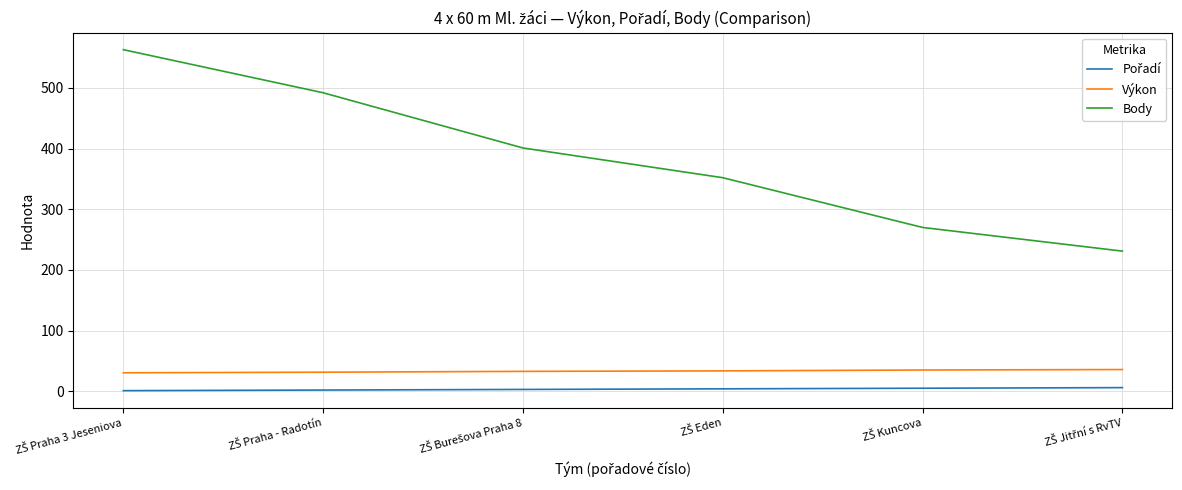

Which series has the largest total across all categories?

Body